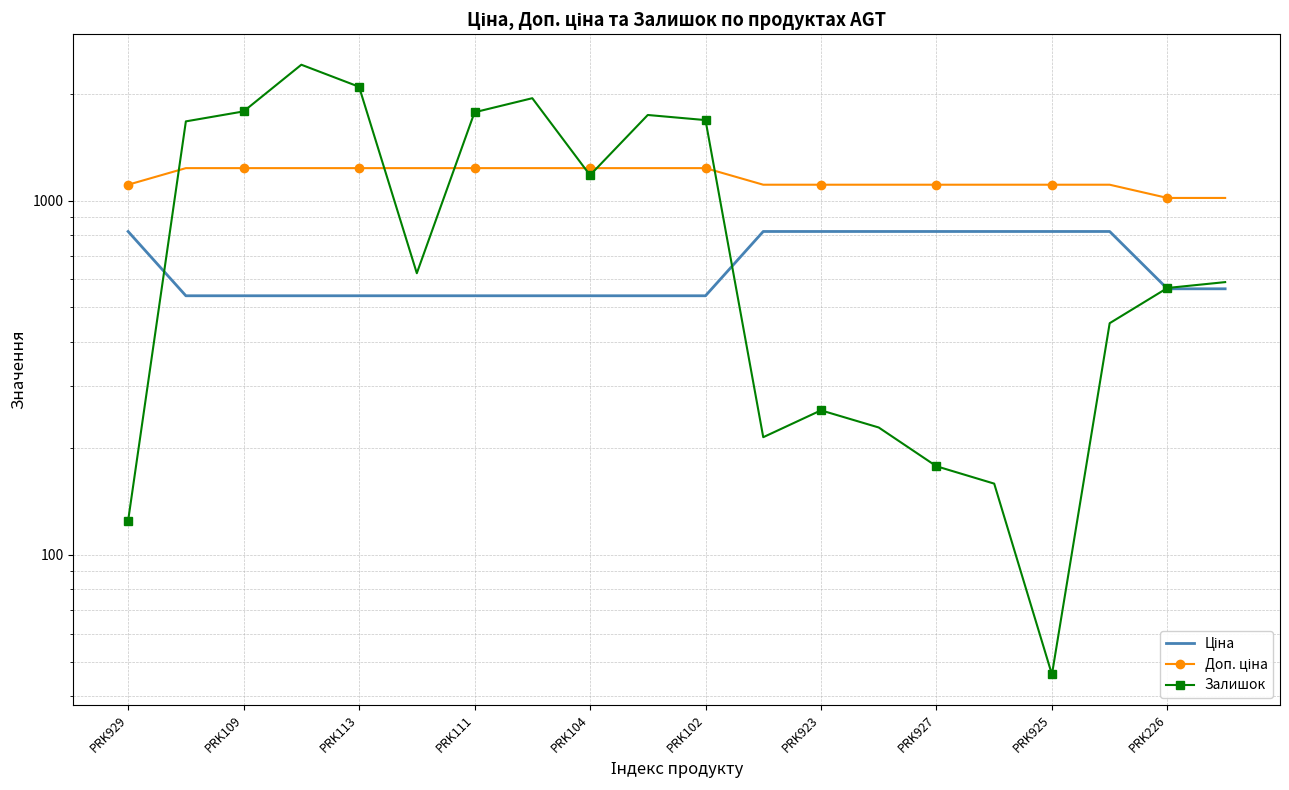

What is the average value of the Залишок series?

987.5